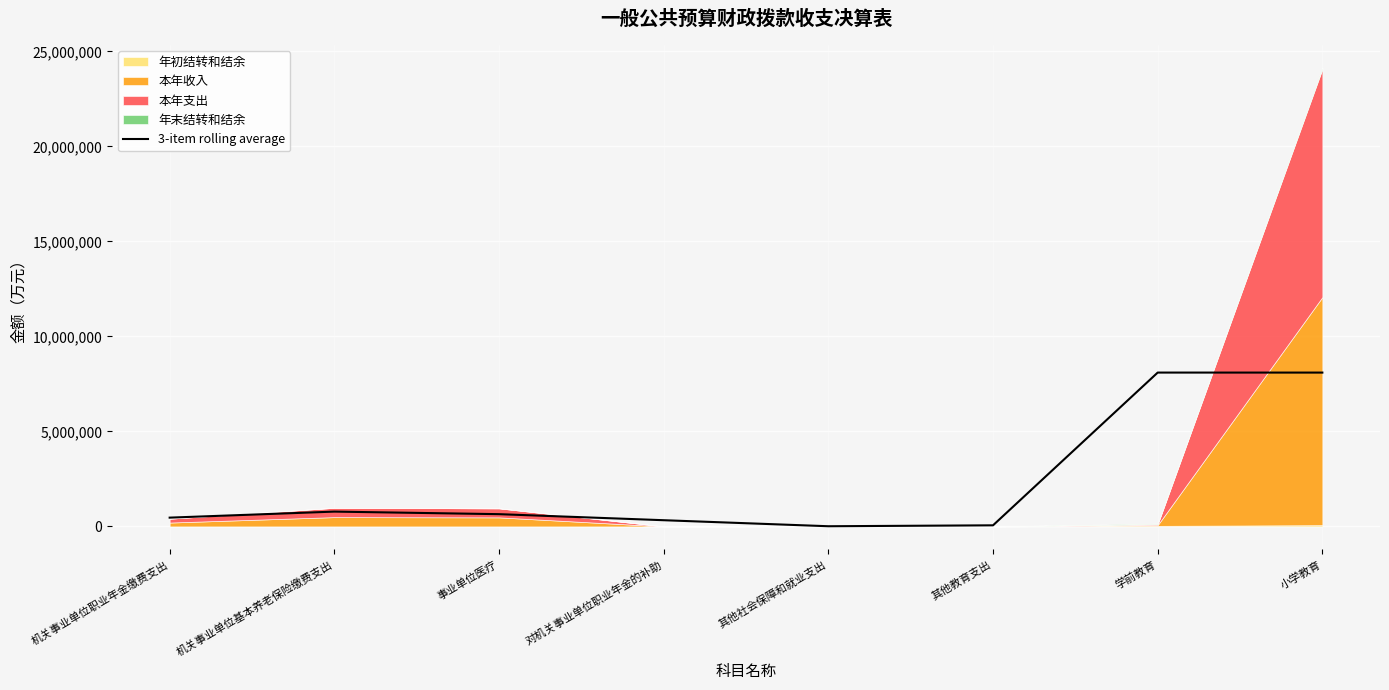

At which label is the value closest to 4052970?

机关事业单位基本养老保险缴费支出